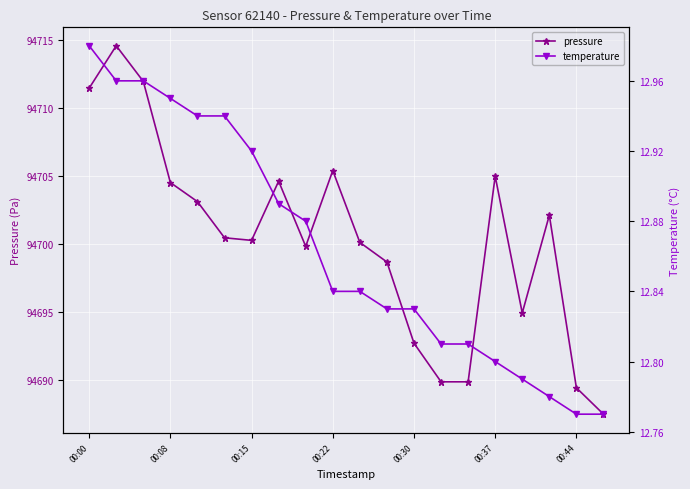

What is the spread (max minus min) of values at 17?

94689.4